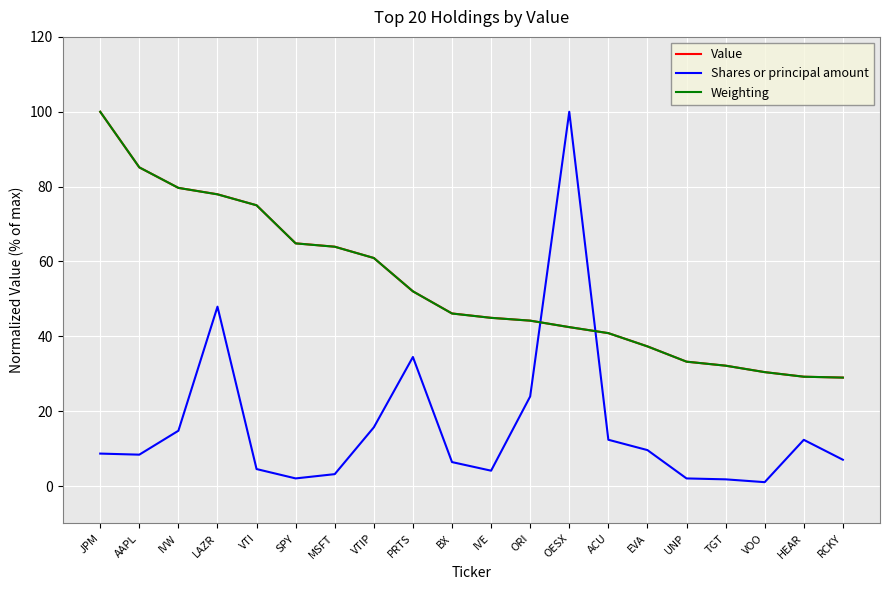

What position from the right is ORI?

9